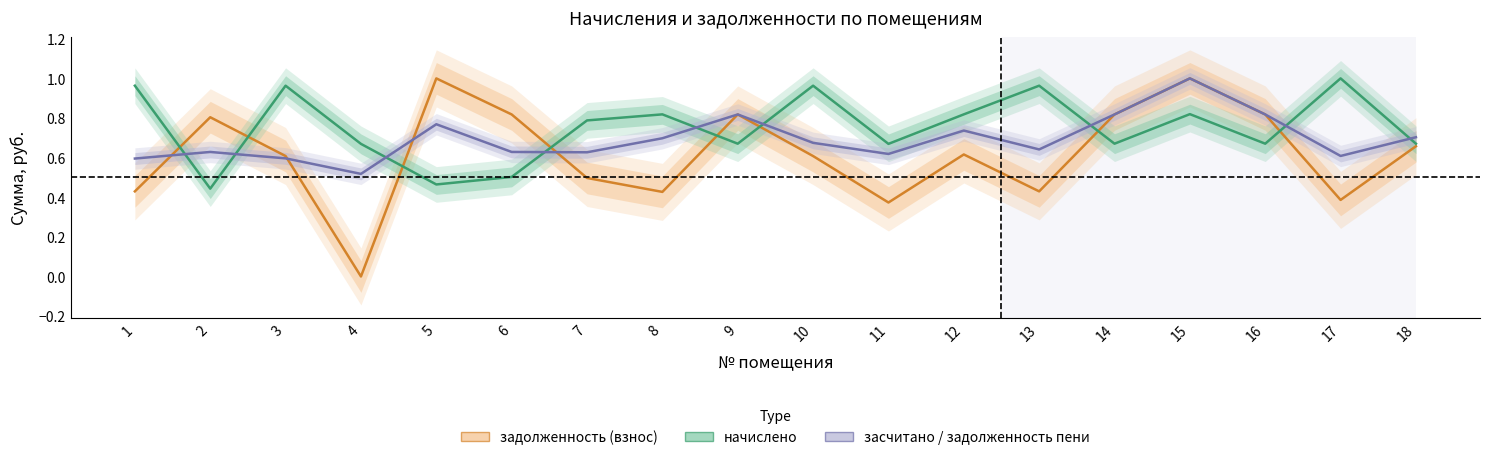

At which category does засчитано / задолженность пени reach its first local valley?

4